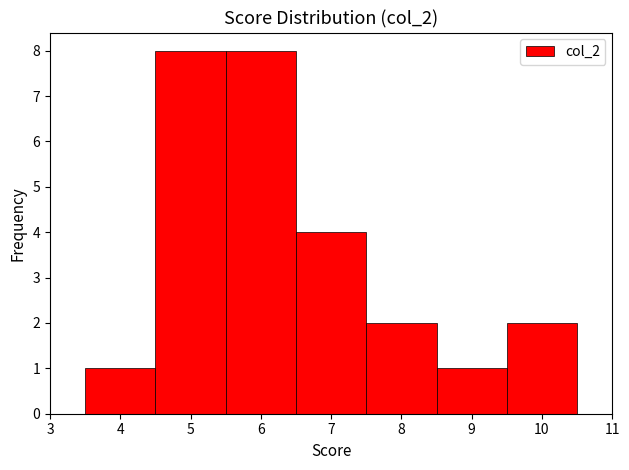

Reading left to right, list every bar in this chart as the range it spans on the x-axis followed by its height. The values are not printed on the chart, so give them approximately, as read against the axis.

3.5 to 4.5: 1
4.5 to 5.5: 8
5.5 to 6.5: 8
6.5 to 7.5: 4
7.5 to 8.5: 2
8.5 to 9.5: 1
9.5 to 10.5: 2